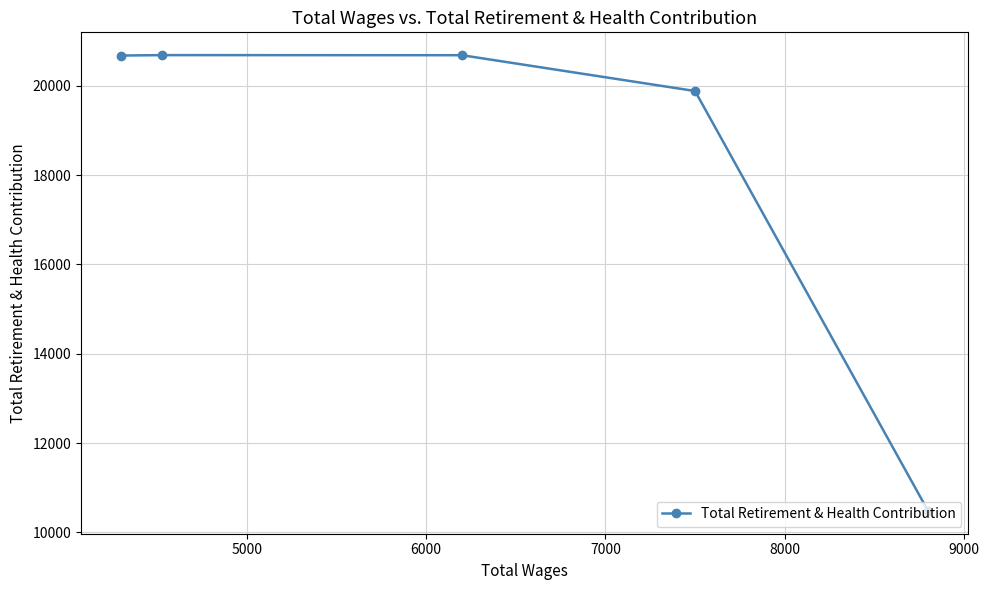

What is the difference between the maximum and minimum values?

10206